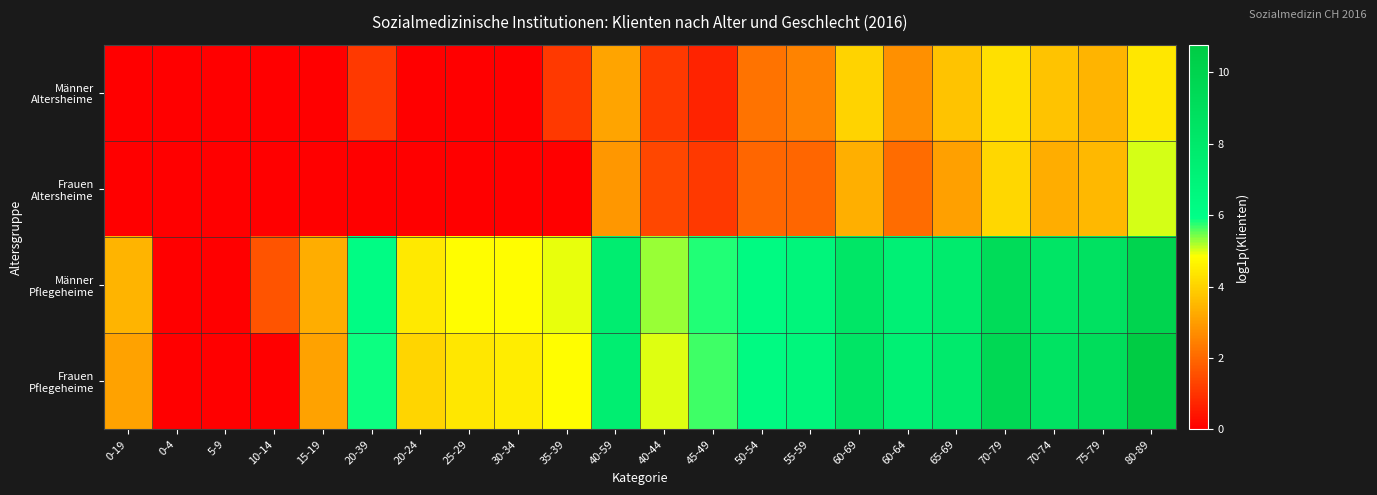

Which label corresponds to the smallest value in the chart?

0-19